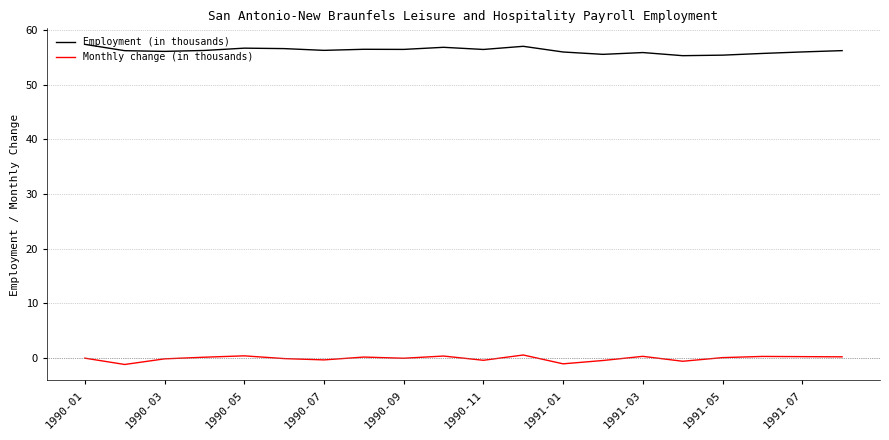

Rank the series by their average value, from highest to lowest.

Employment (in thousands), Monthly change (in thousands)